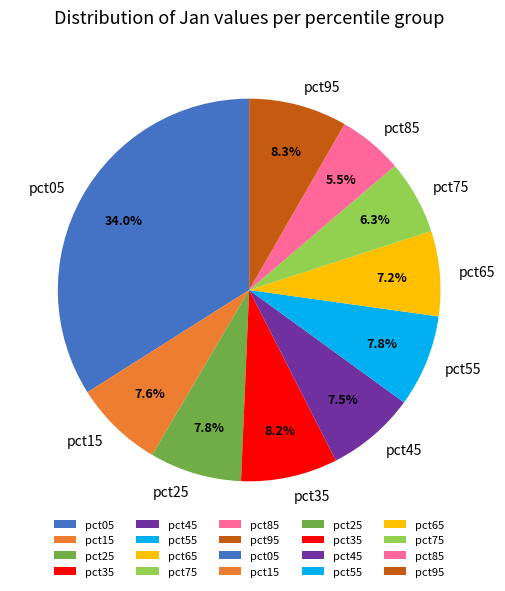

How many slices are in this pie chart?

10